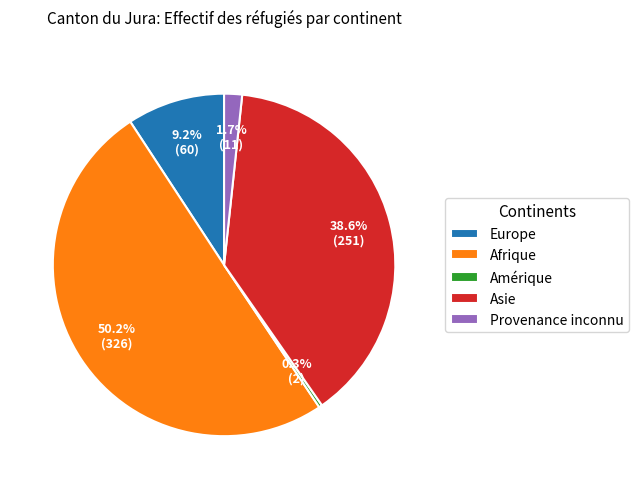

Count the number of slices in the pie.

5